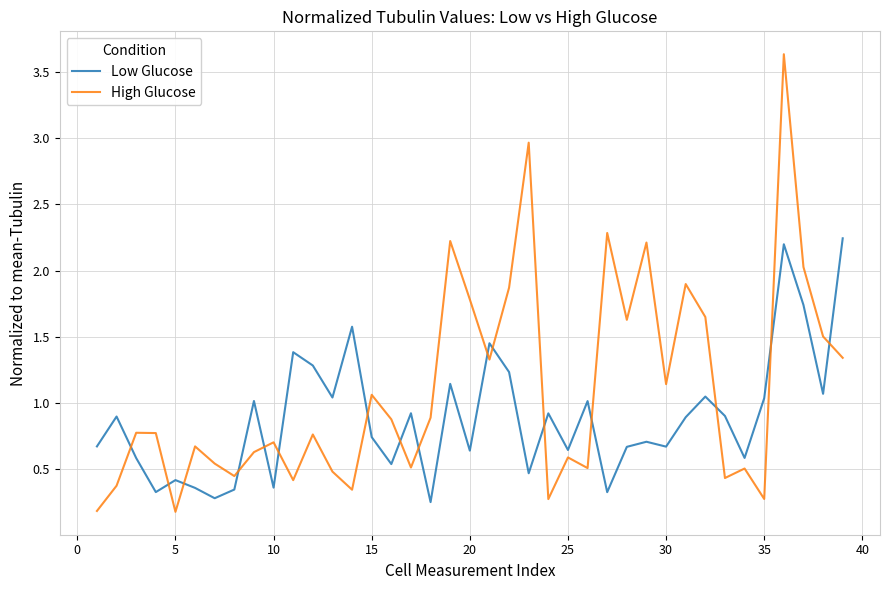

How many interior local peaks does the High Glucose series have?

13